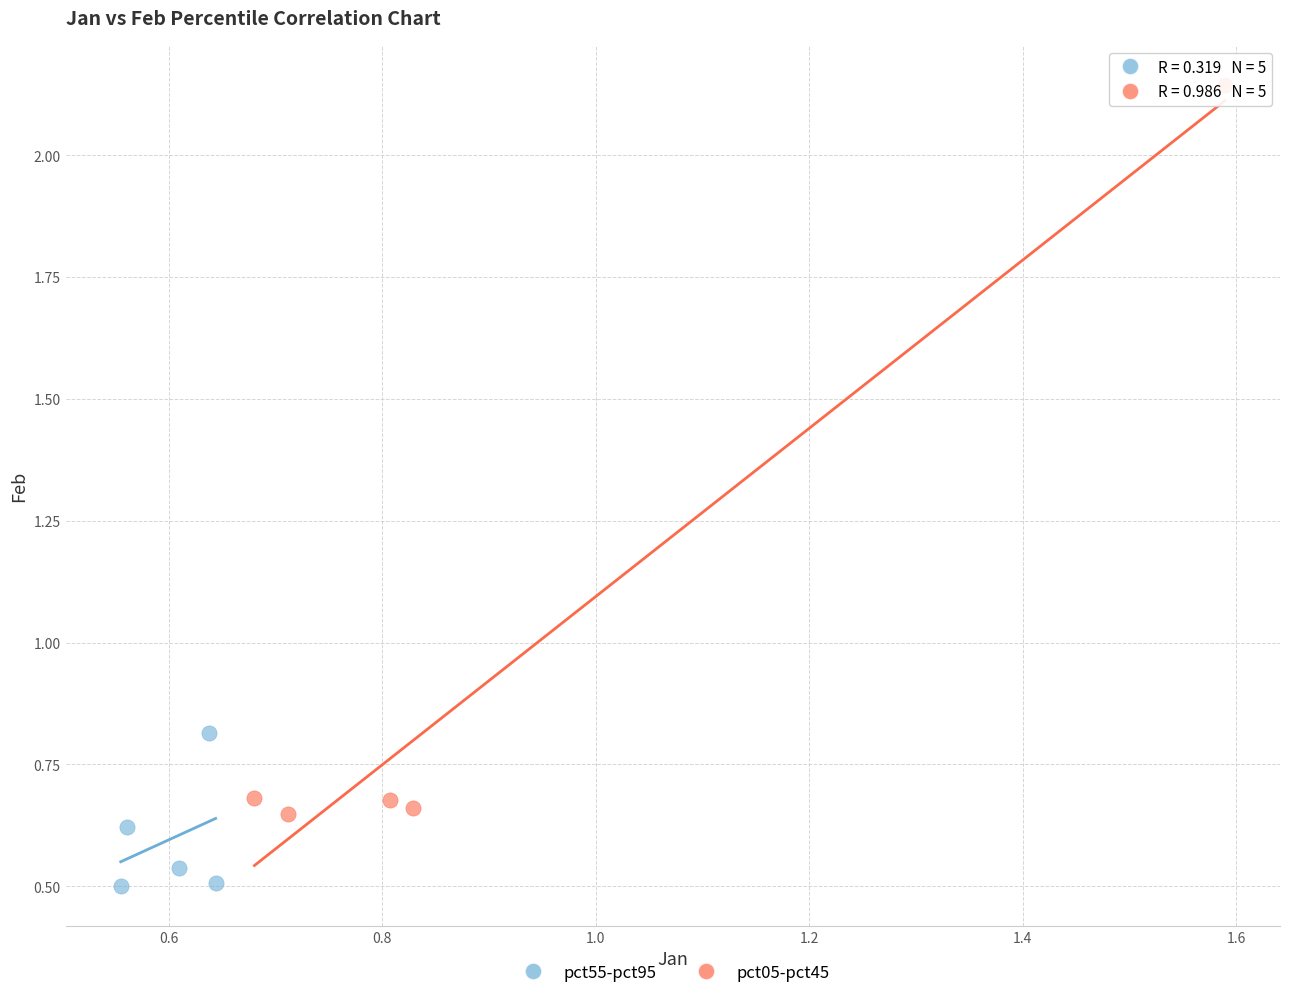

Which series reaches the maximum Y coordinate?

pct05-pct45